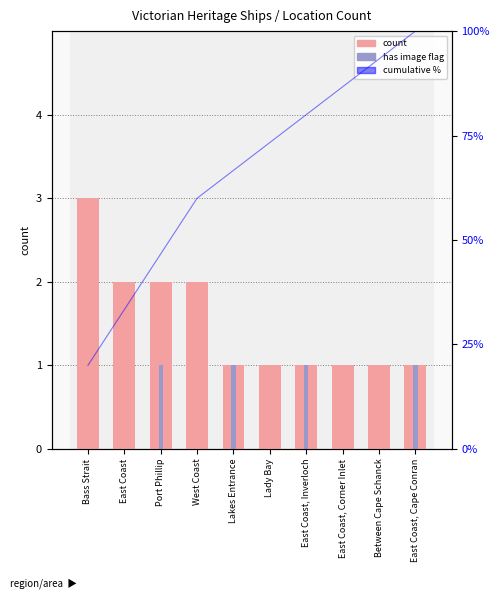

What is the maximum value for has image flag?

1.0